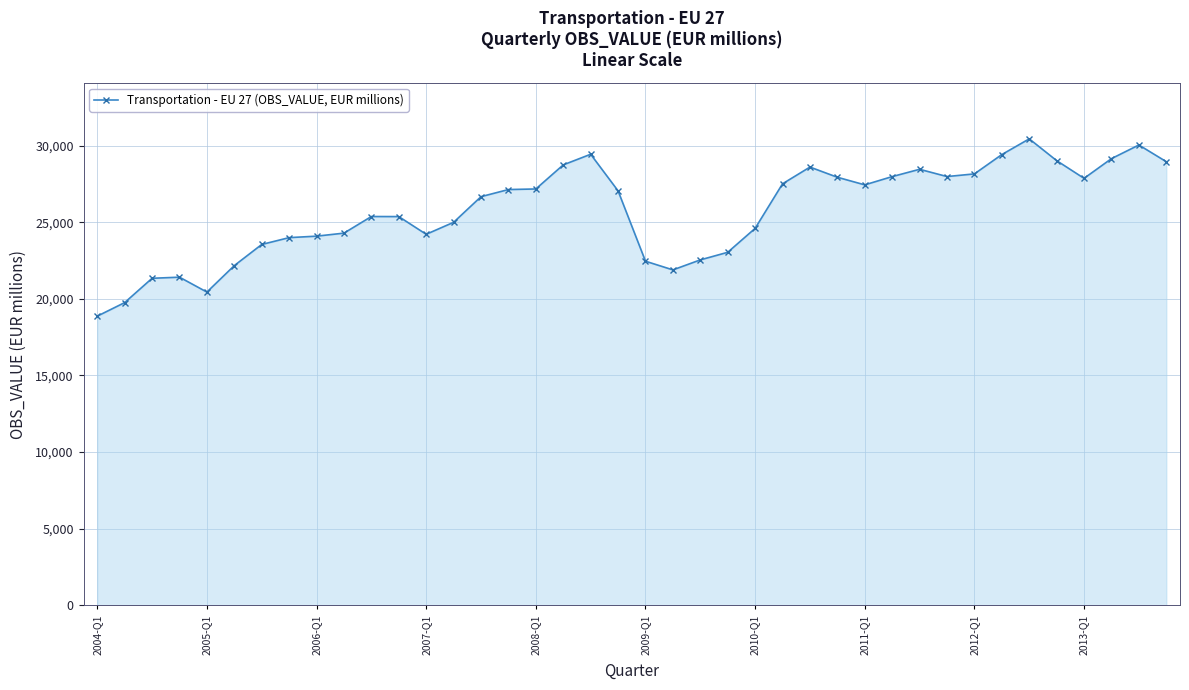

Does the chart have visible grid lines?

Yes